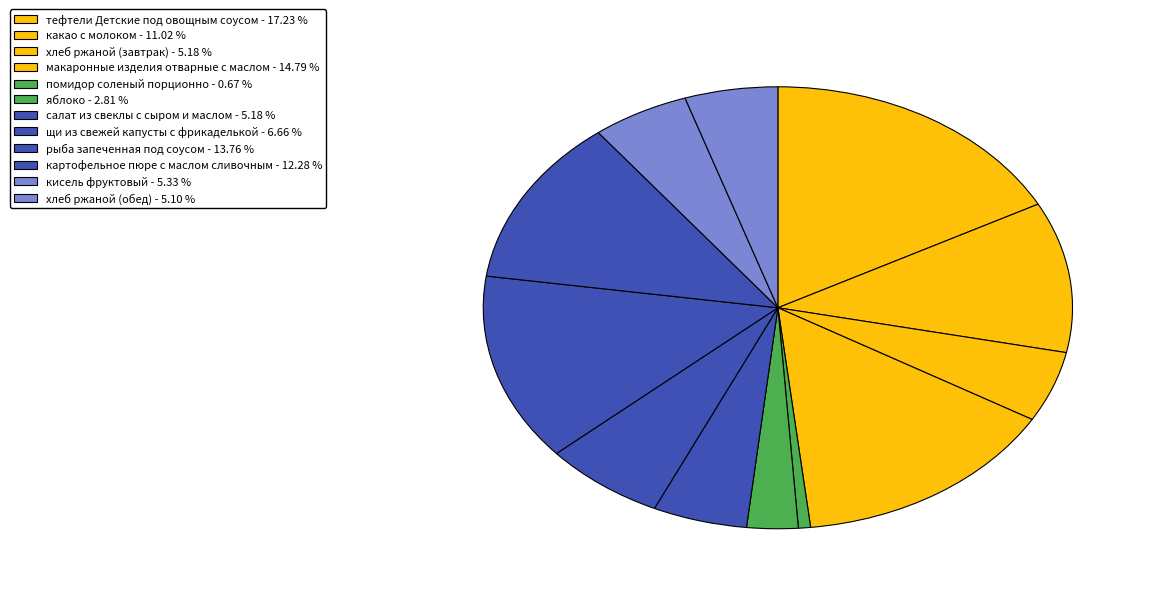

Do кисель фруктовый and картофельное пюре с маслом сливочным together represent more than half of the pie?

No